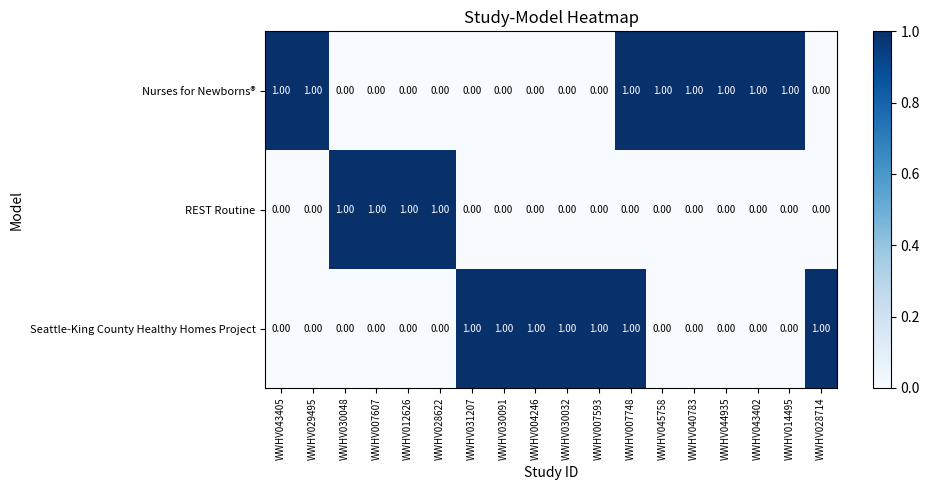

List the series in order of their overall mean, highest first.

Nurses for Newborns®, Seattle-King County Healthy Homes Project, REST Routine